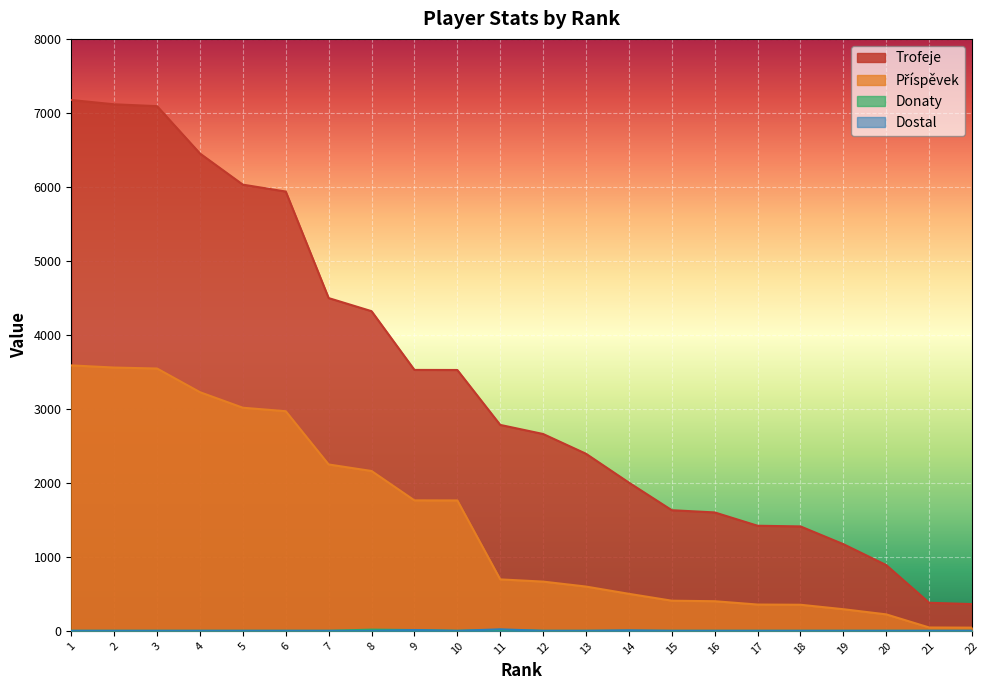

What is the difference between the Příspěvek values at 3 and 22?

3502